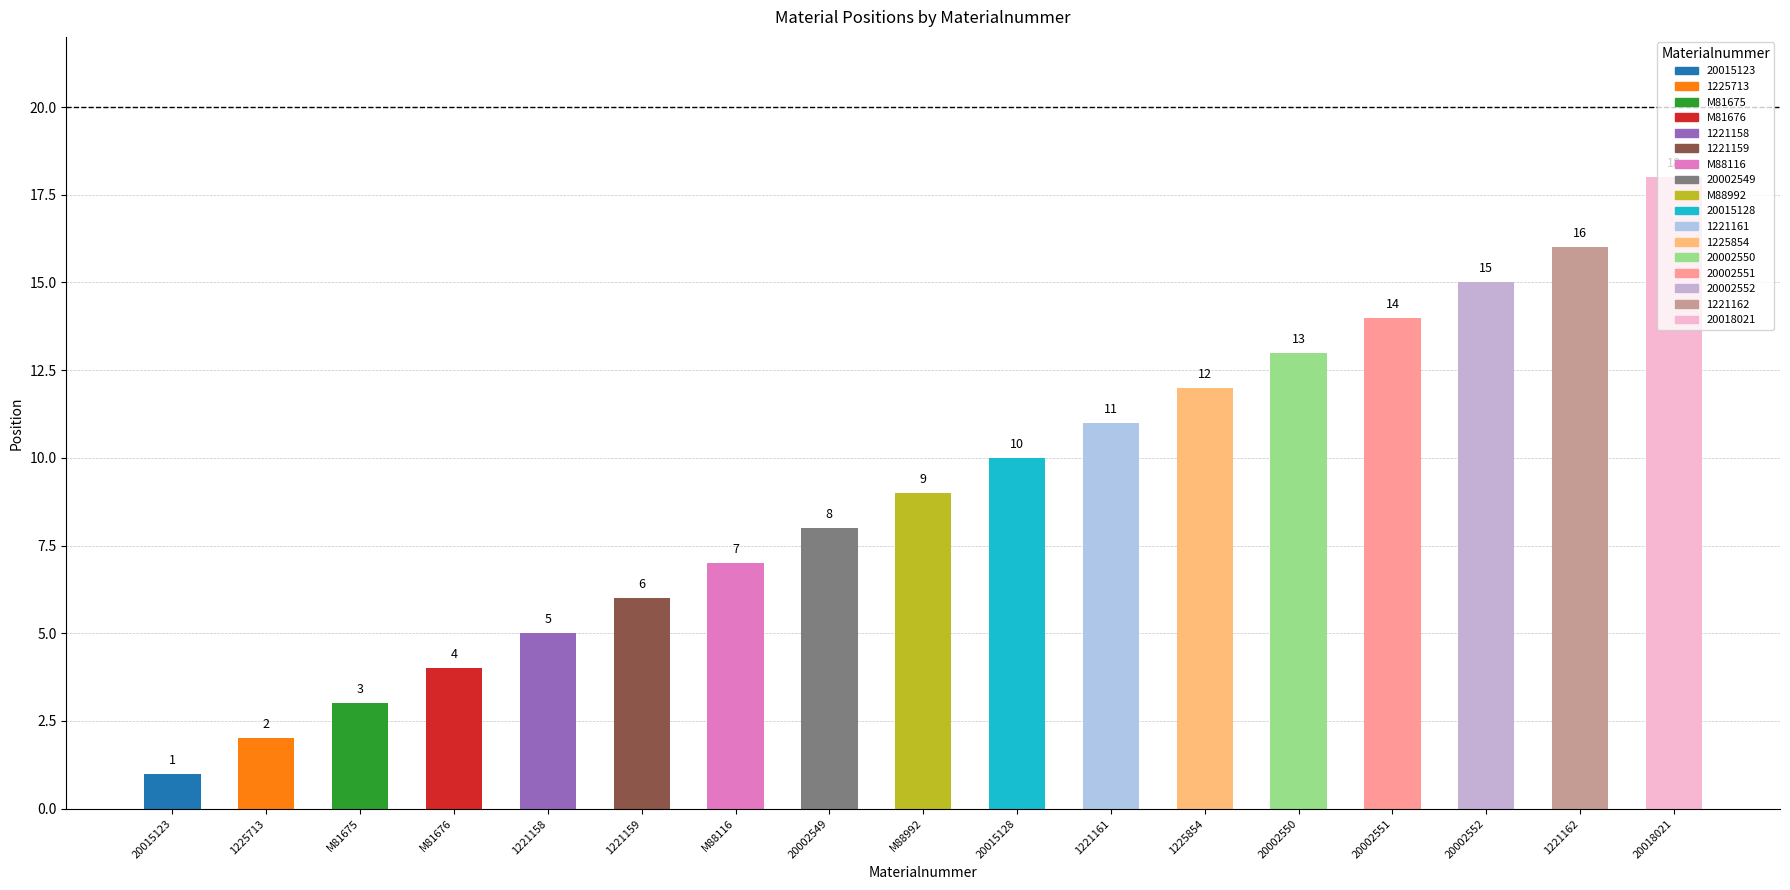

What is the difference between the maximum and minimum values?

17